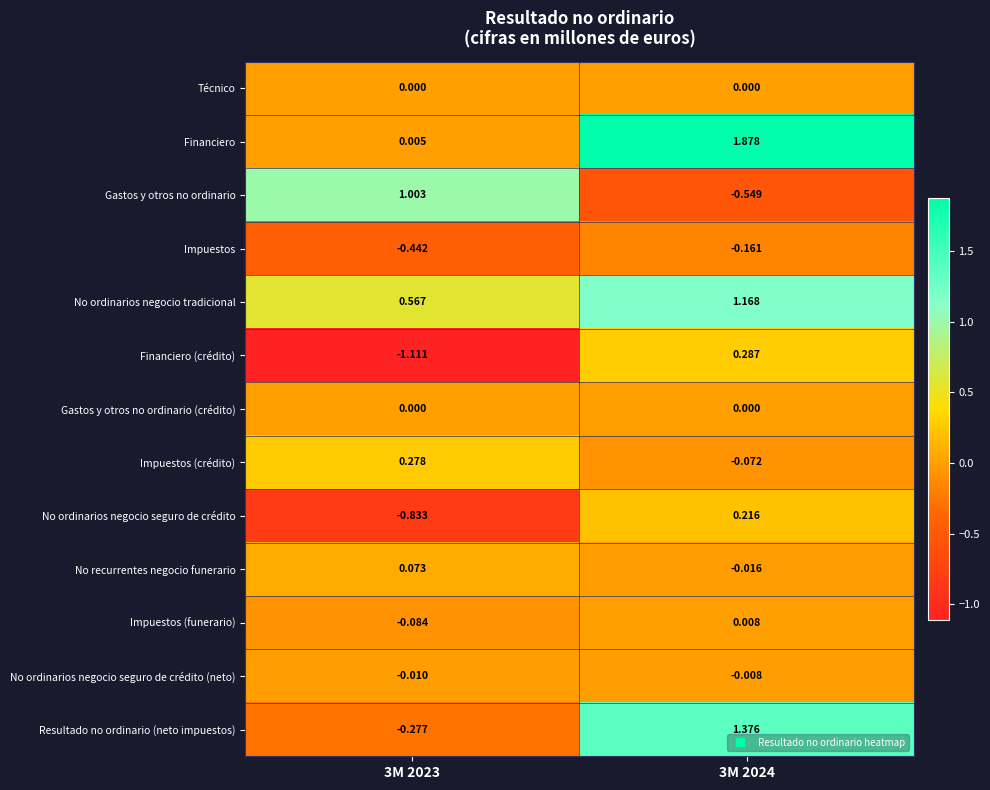

Which series has the largest total across all categories?

Financiero